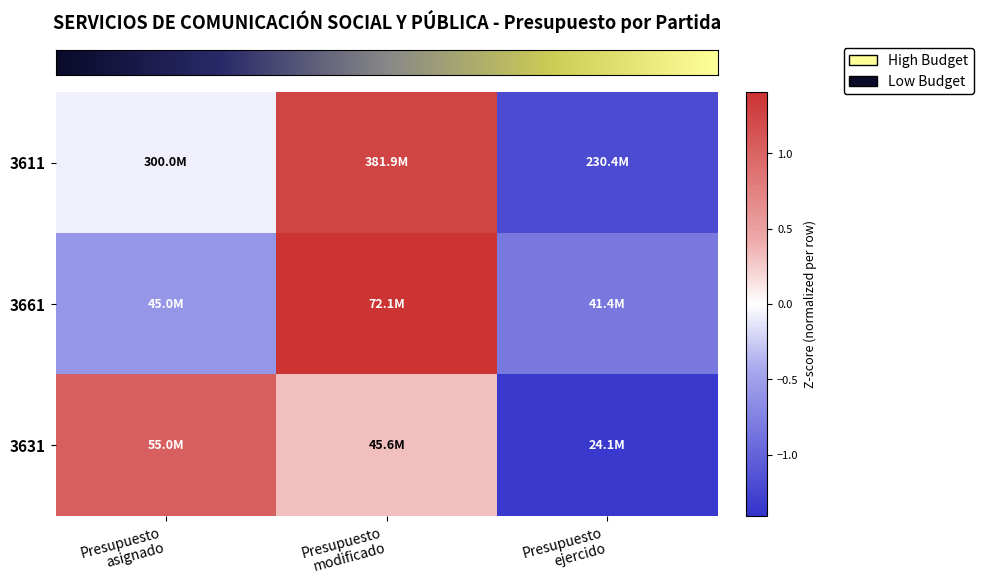

At which category is the sum across all series the highest?

Presupuesto
modificado